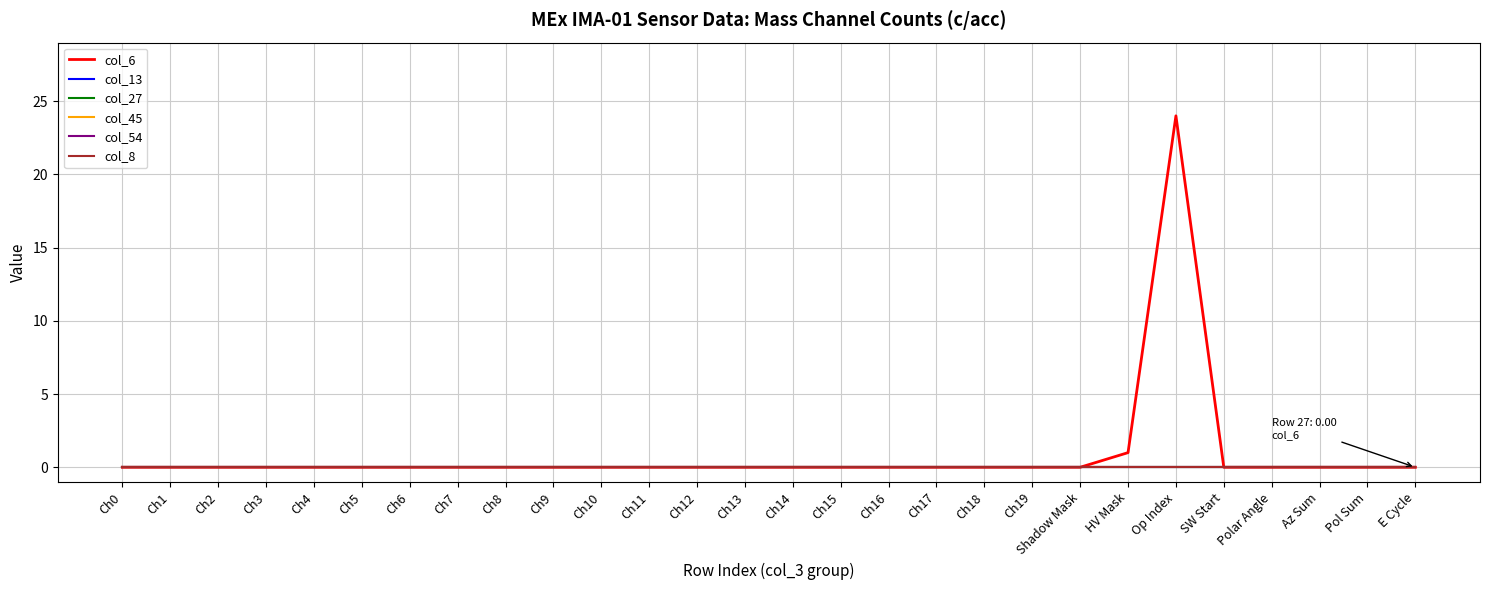

What position from the right is E Cycle?

1